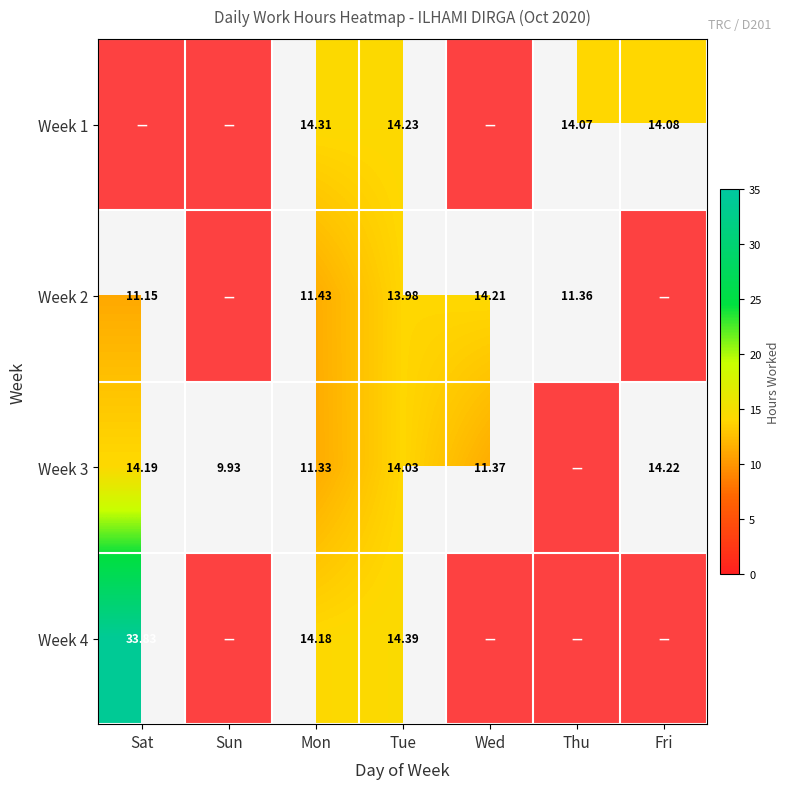

What is the difference between the second highest and second lowest values in the Week 1 series?

14.2